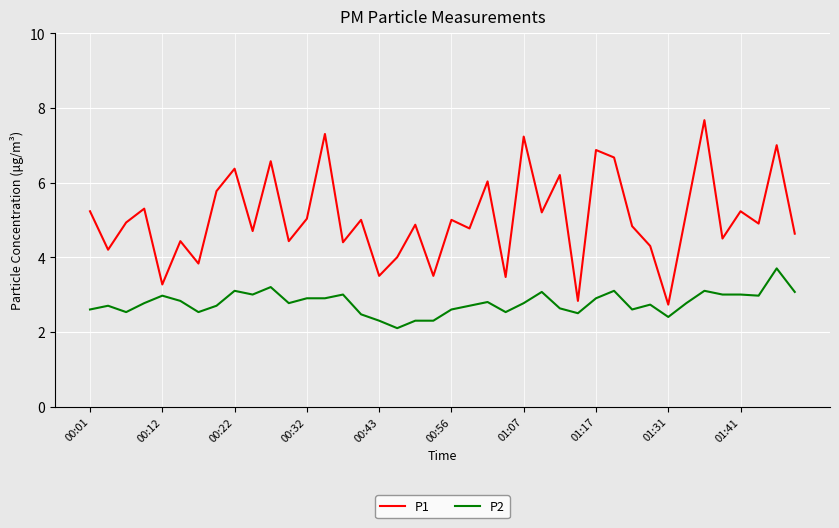

Which series has the largest total across all categories?

P1